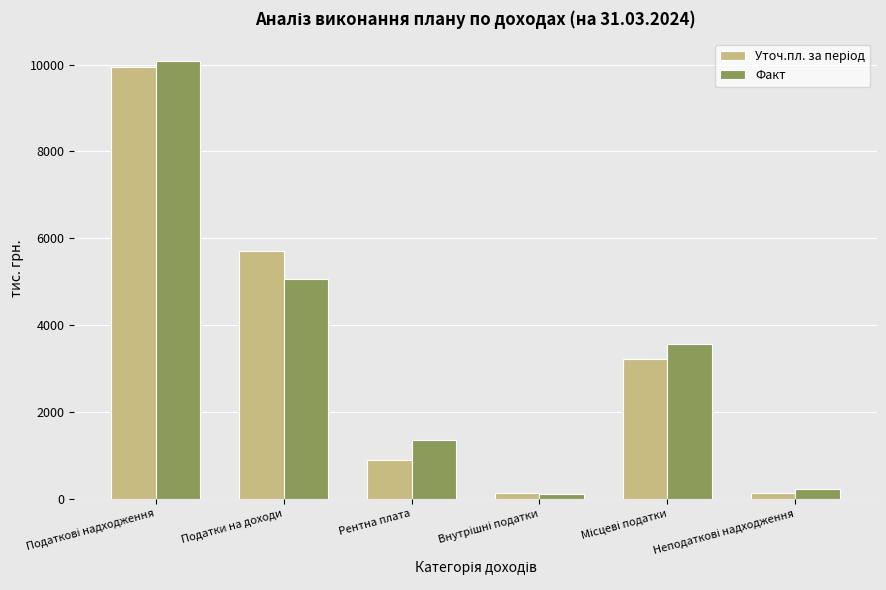

What is the highest value of the Факт series?

10093.6